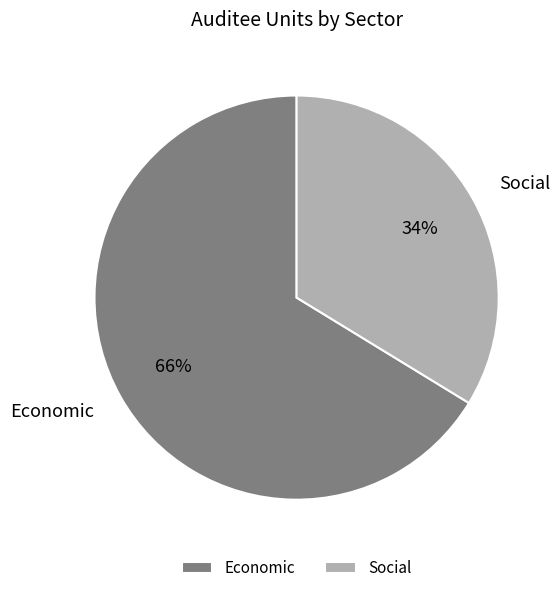

How many slices are in this pie chart?

2